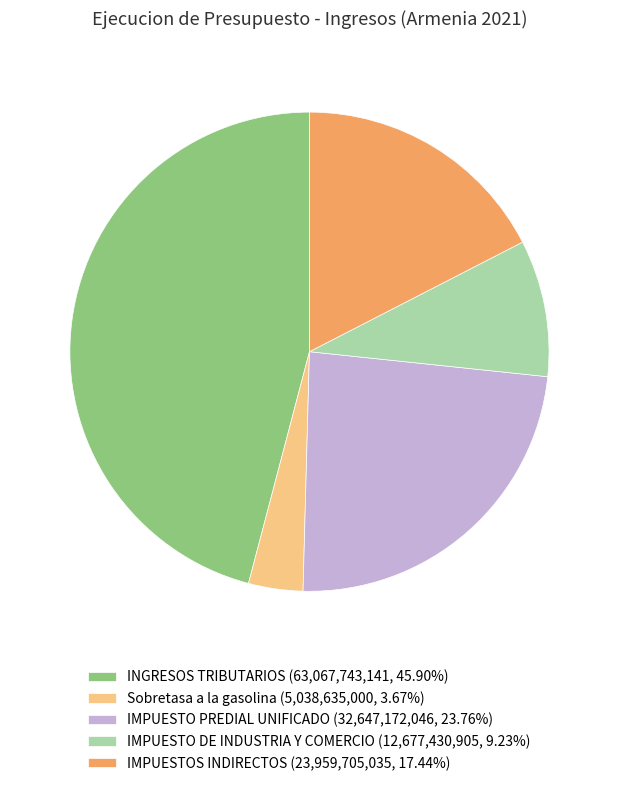

Is the sum of Sobretasa a la gasolina (5,038,635,000, 3.67%) and IMPUESTOS INDIRECTOS (23,959,705,035, 17.44%) greater than half?

No